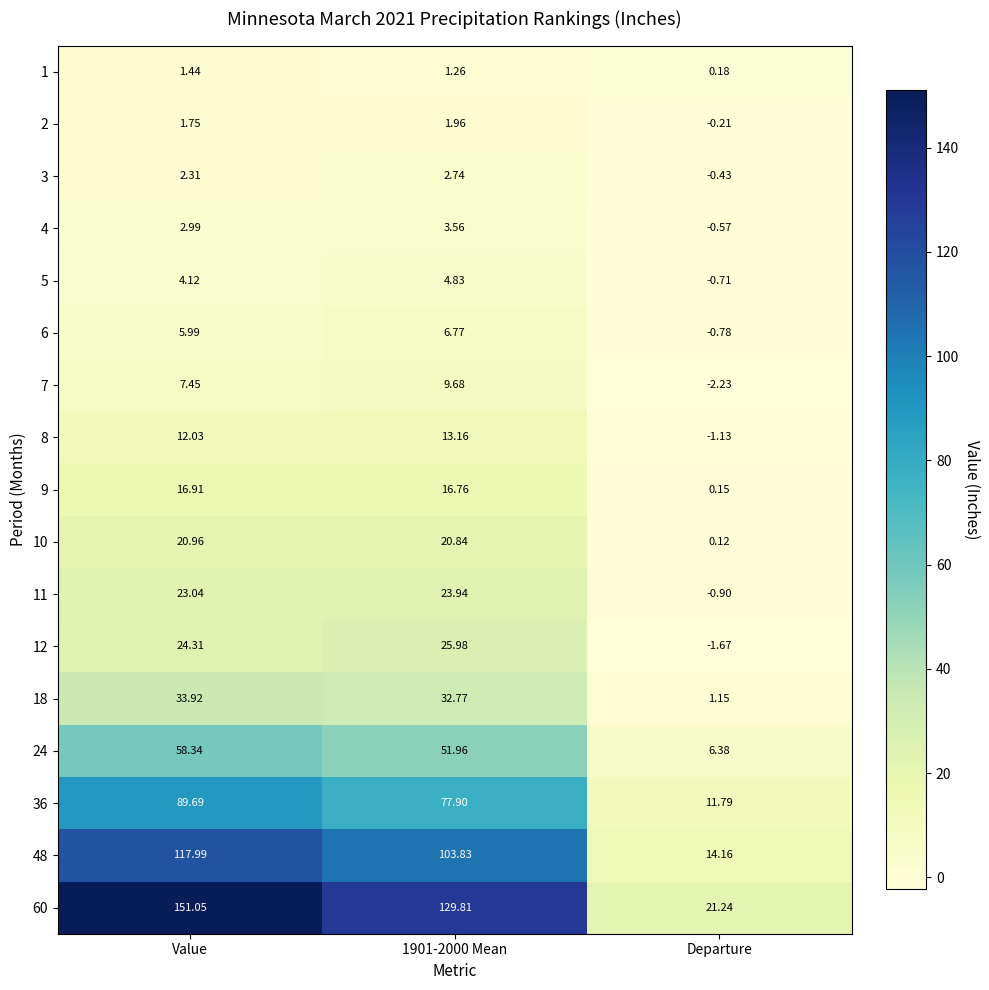

At which label does 48 reach its peak?

Value